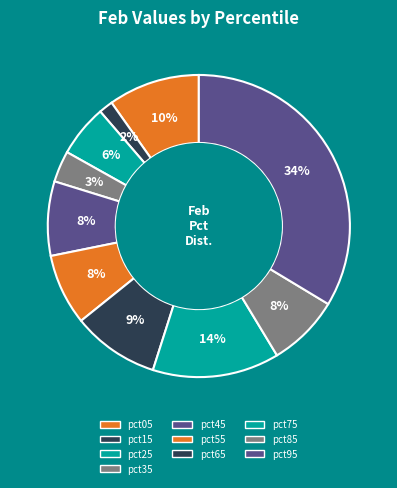

How many segments does this pie chart have?

10